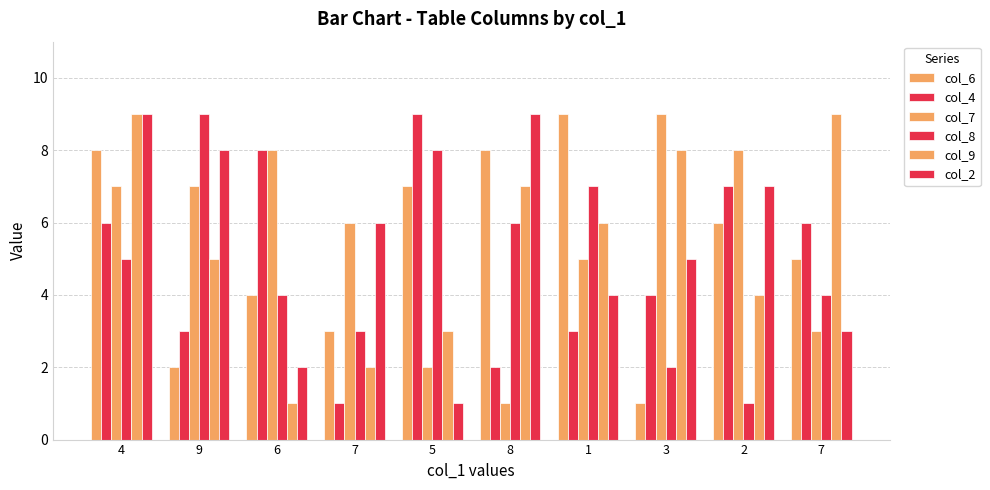

What is the label of the 5th bar from the left?

5